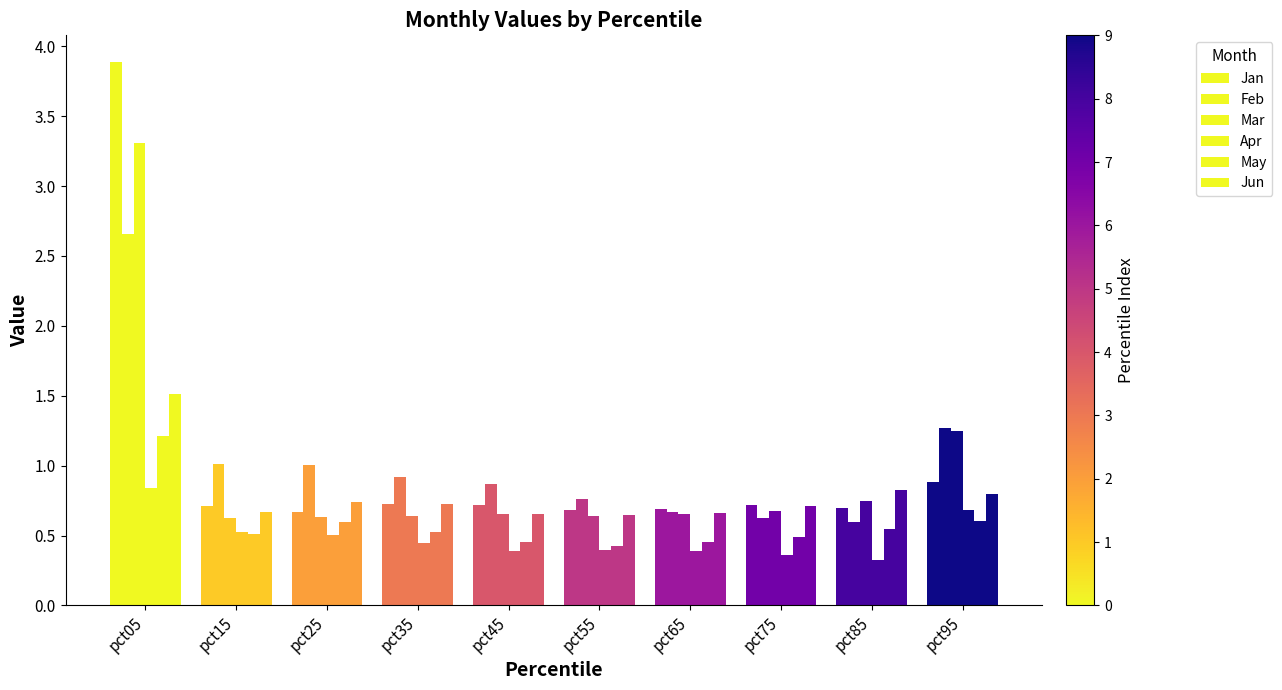

Does the chart contain any negative values?

No